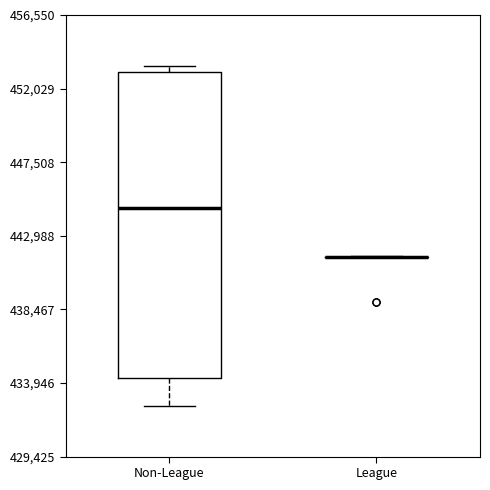

Comparing the boxes themselves (not the whiskers), which one is the tallest?

Non-League